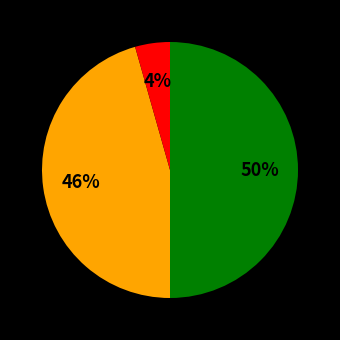

To the nearest percent, what is the average slice percentage?

33%